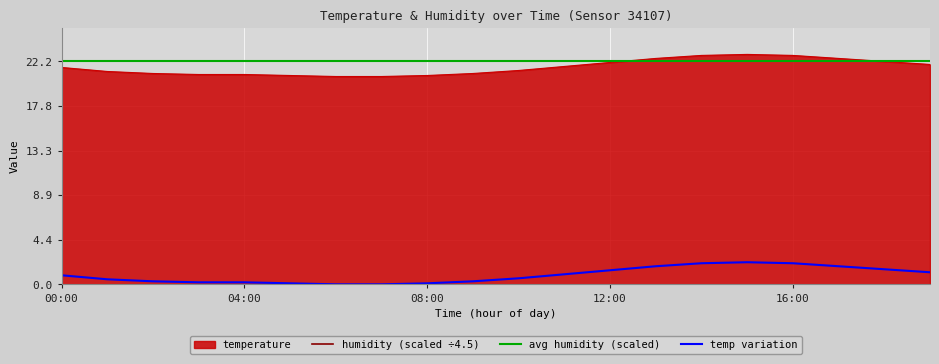

Does the chart display data point markers on the line(s)?

No